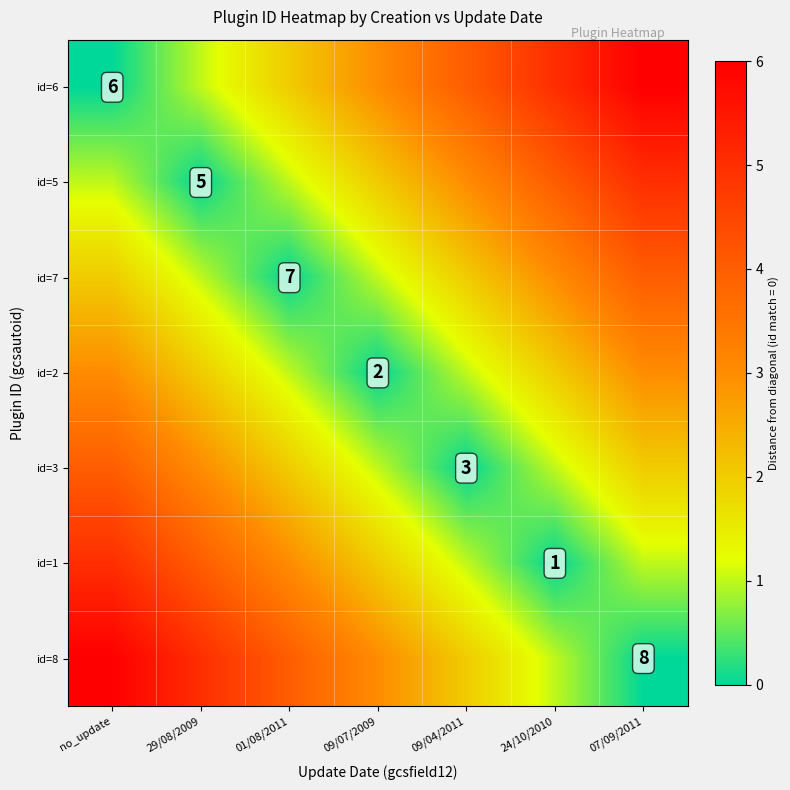

Where does the id=2 series first go above 2?

no_update